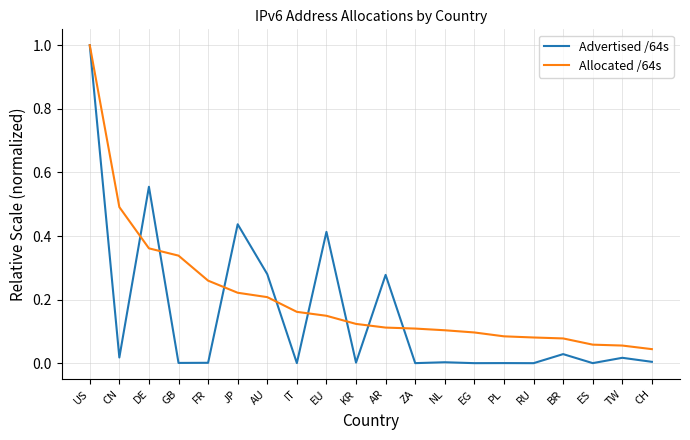

At which category is the sum across all series the highest?

US